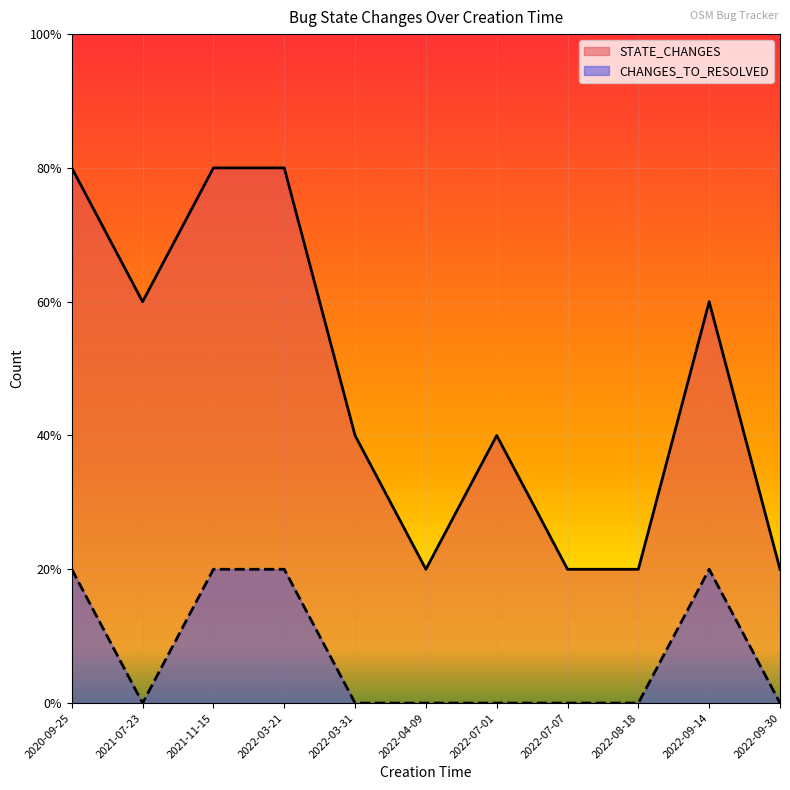

The STATE_CHANGES series shows 4 at 2022-09-14. True or false?

False